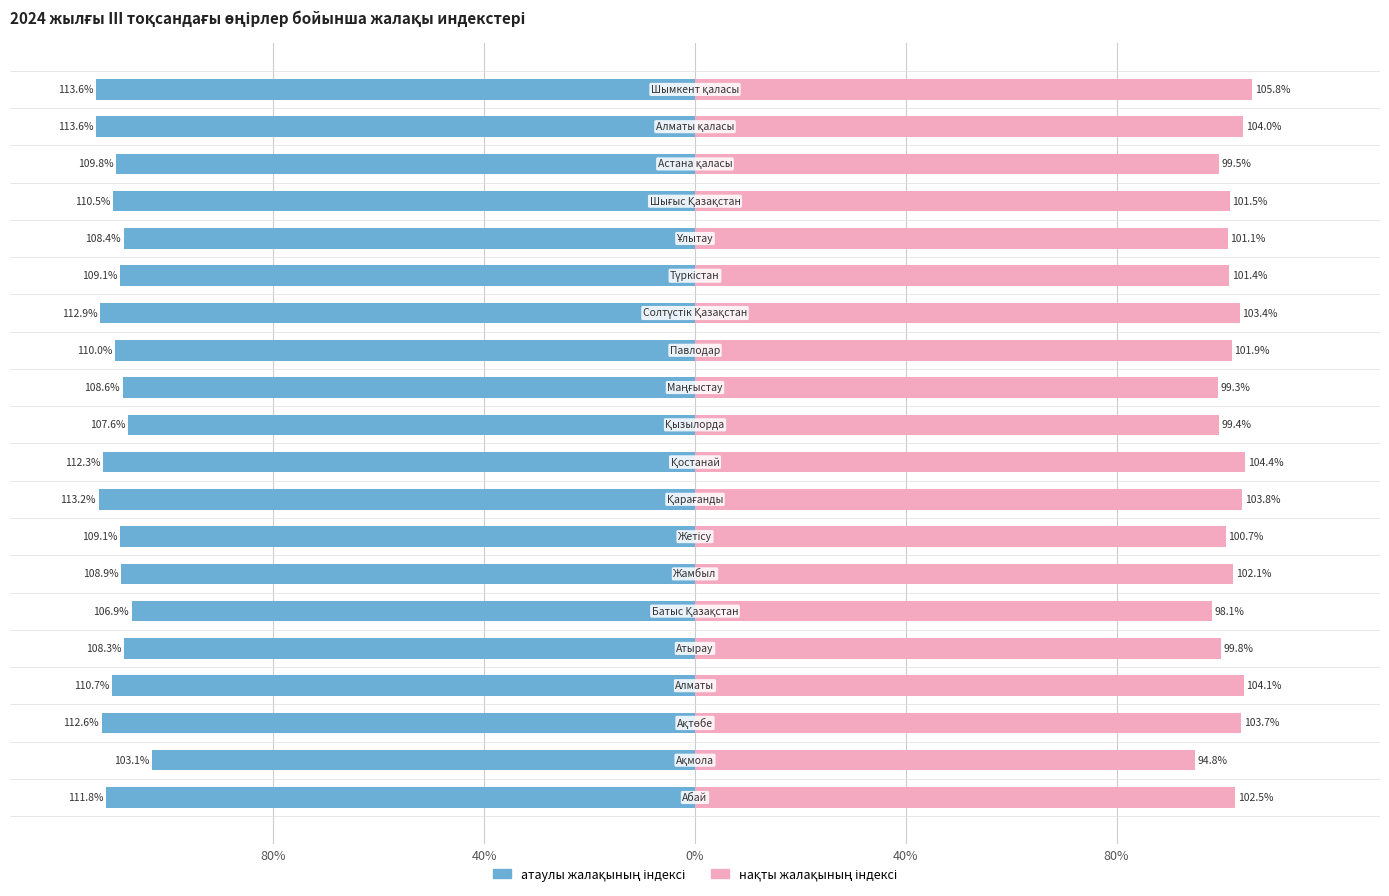

At 80%, list the series in order from smallest to largest.

атаулы жалақының індексі, нақты жалақының індексі